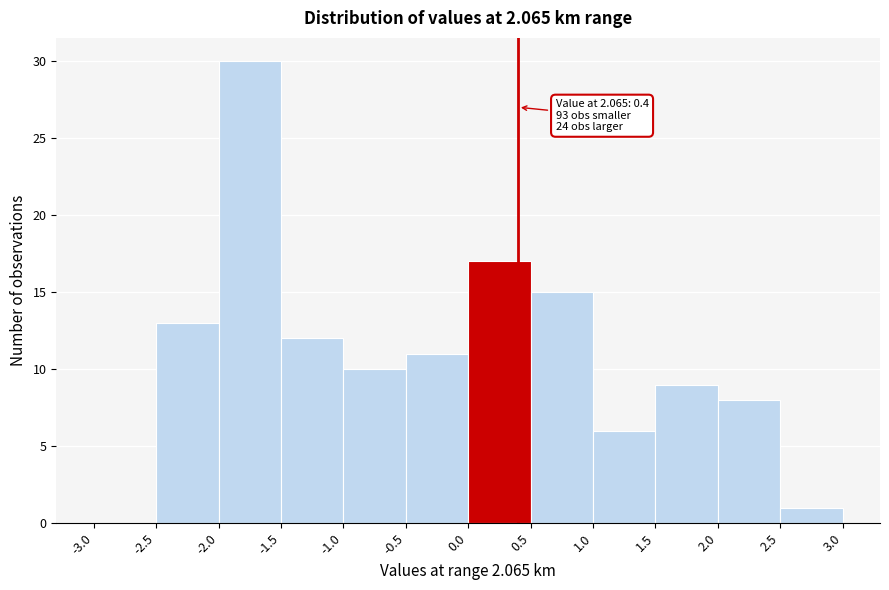

Which range on the x-axis has the tallest bar?

-2.0 to -1.5